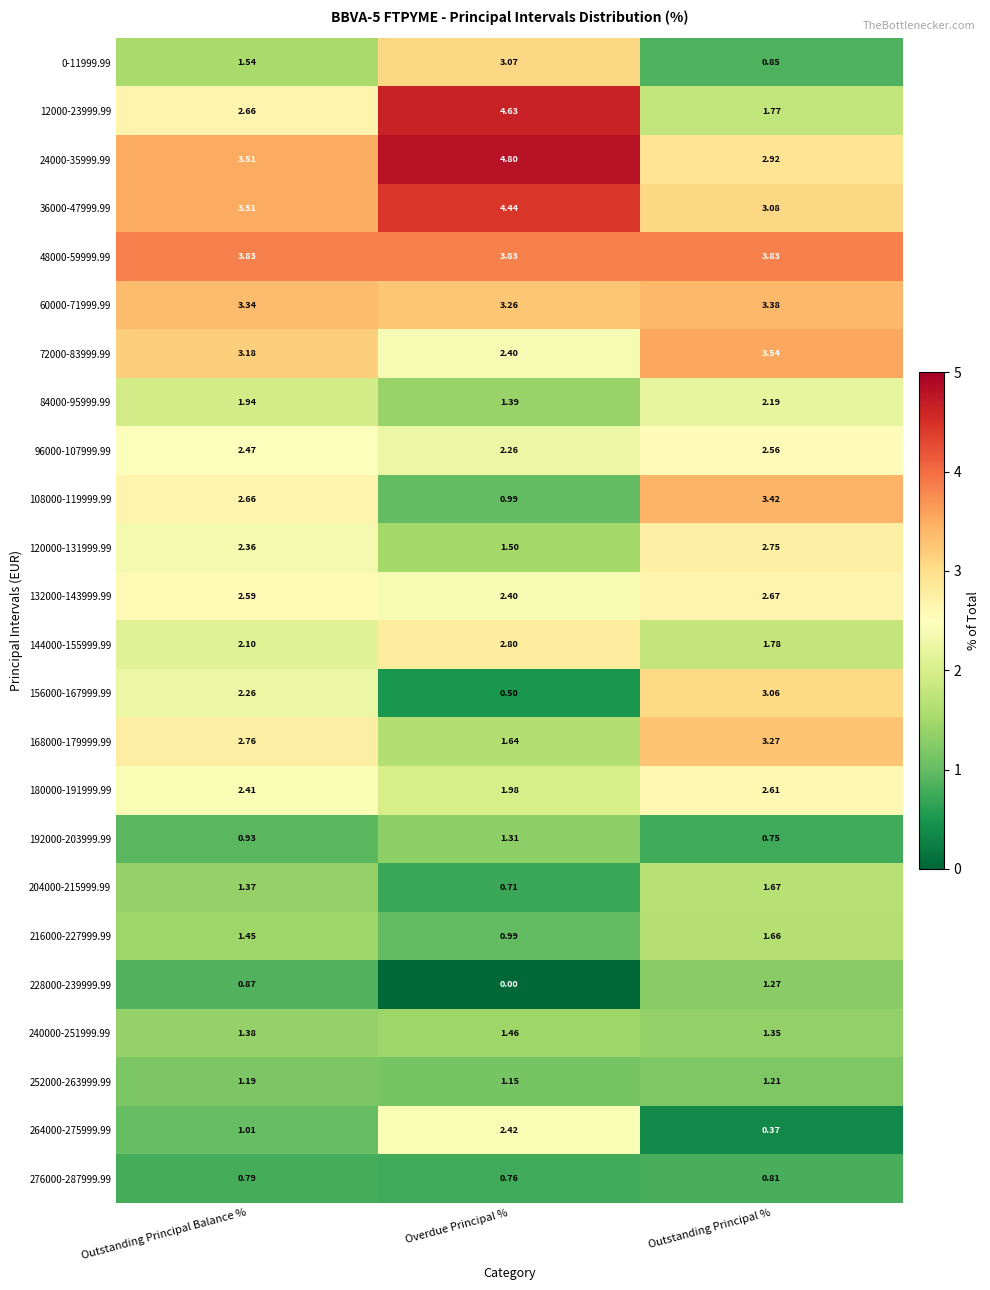

Which category has the highest value across all series?

Overdue Principal %